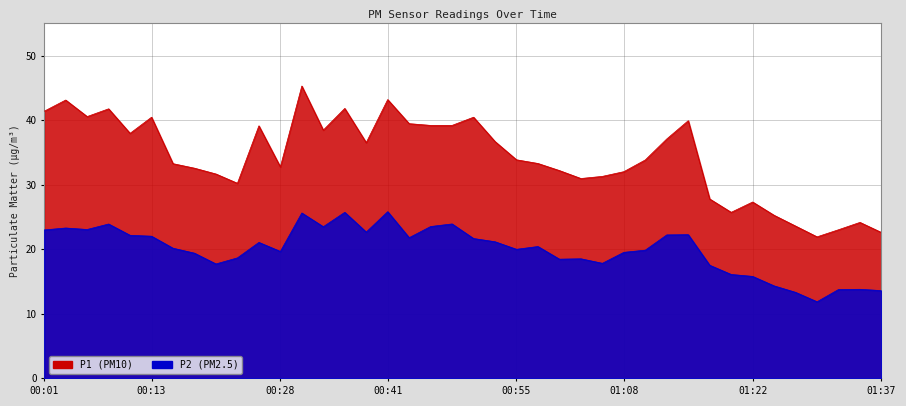

Where does the P2 series first go above 20?

00:01